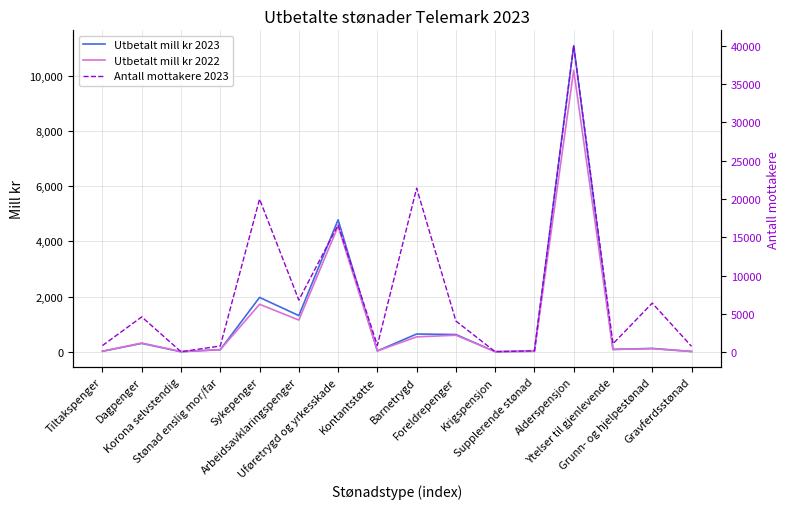

Which category has the lowest value across all series?

Korona selvstendig